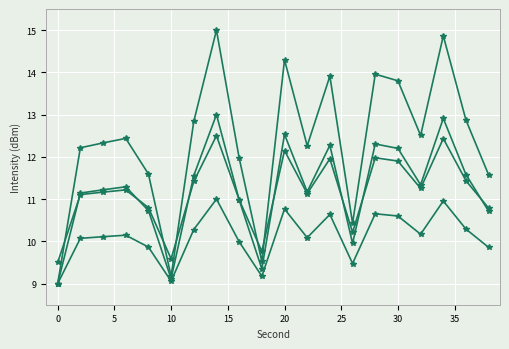

How many lines are shown in the chart?

4